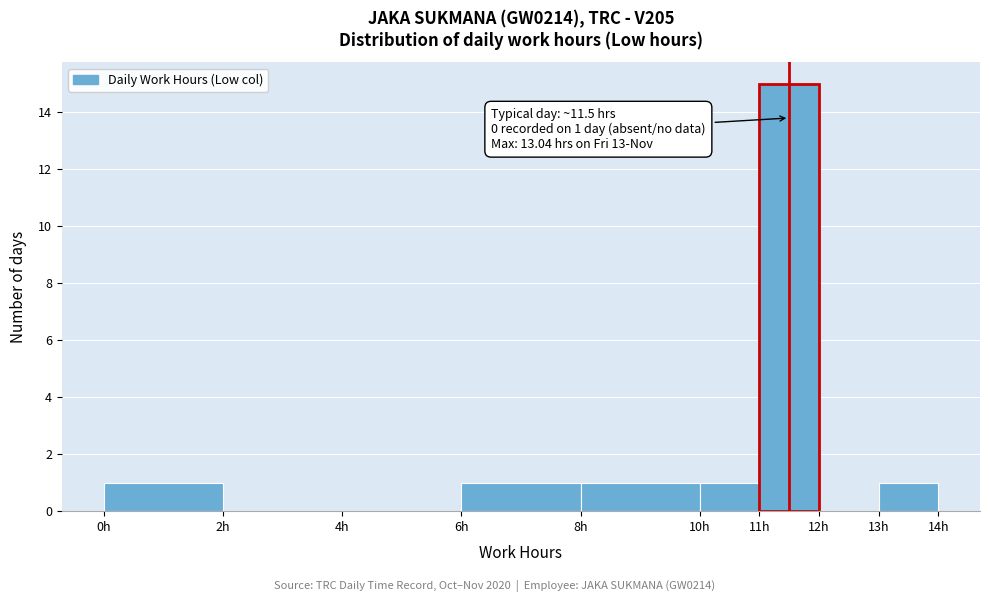

Over which range of the x-axis is the bar tallest?

11 to 12